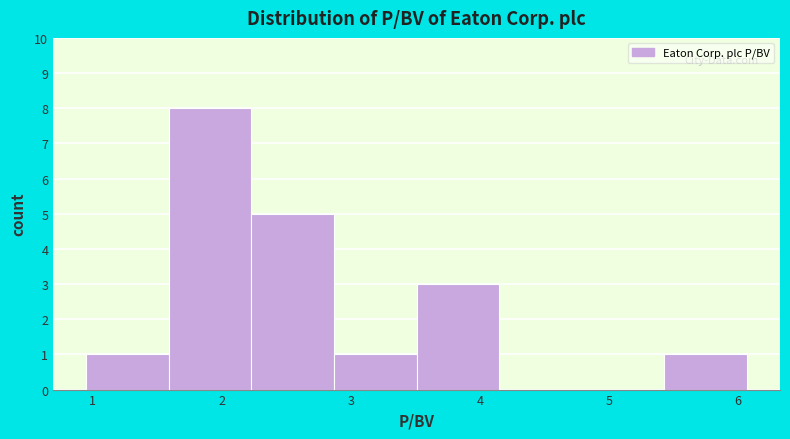

What is the height of the bar covering 3.51 to 4.15 on the x-axis? Neither the bar edges nor the heights are printed on the chart, so give them approximately, as read against the axes.

3